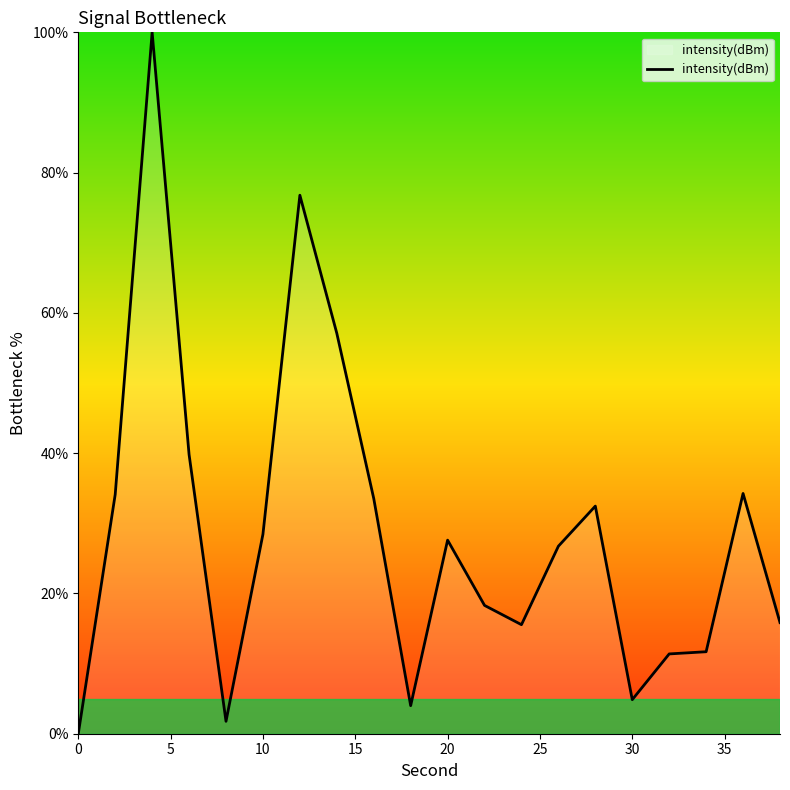

Does the chart display data point markers on the line(s)?

No